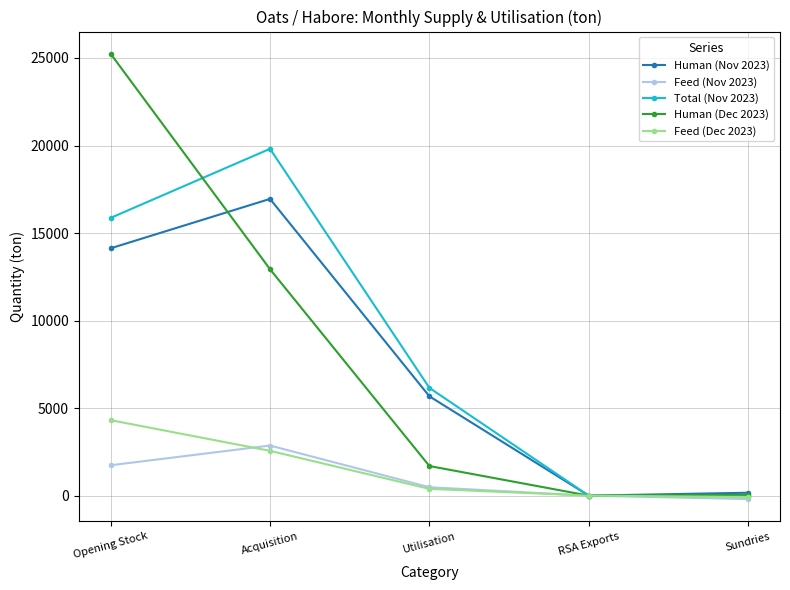

What is the difference between the maximum and minimum values in the Feed (Nov 2023) series?

3057